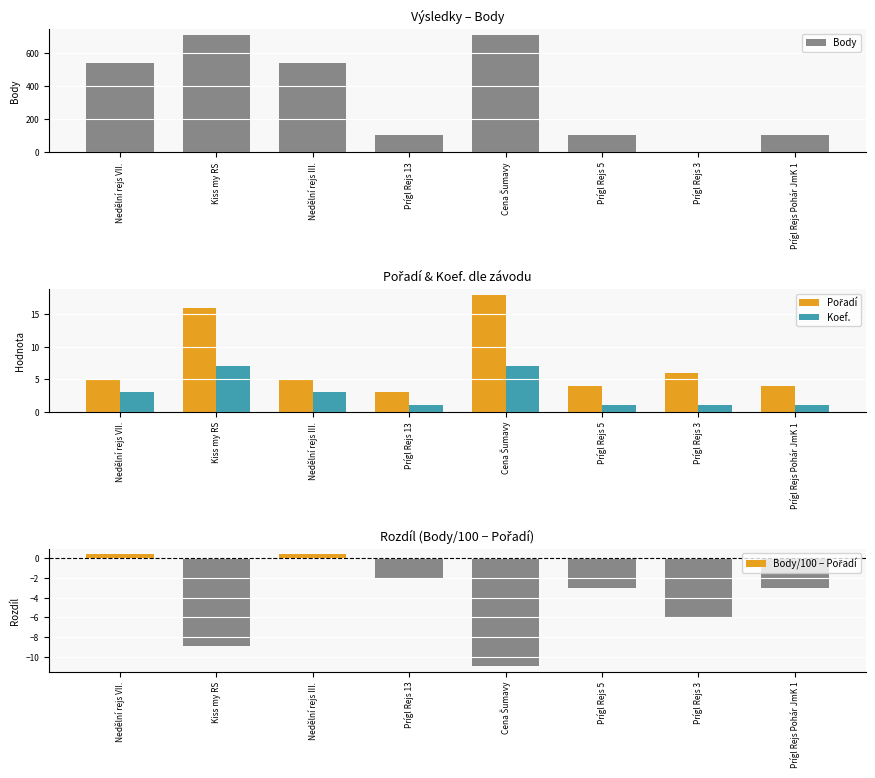

What is the average value of the Body series?

350